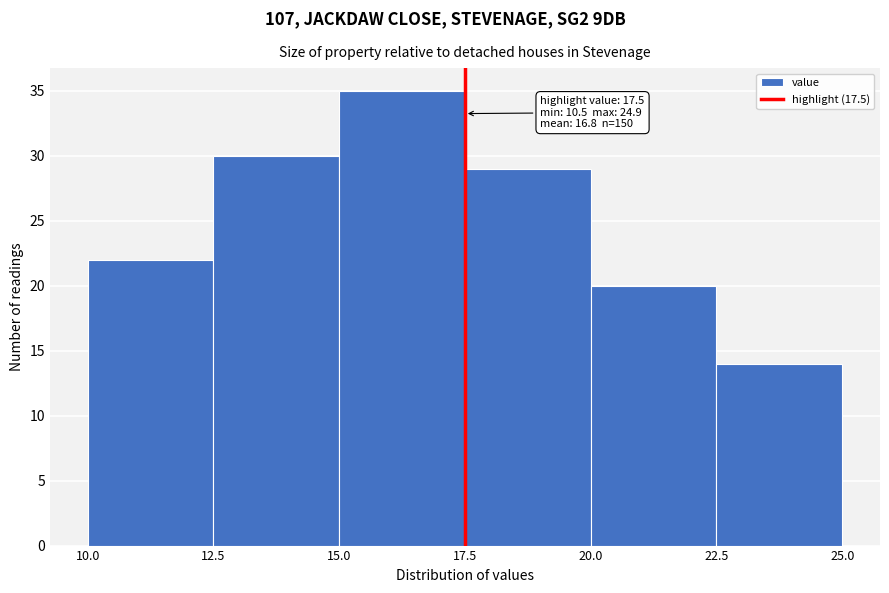

Which range on the x-axis has the tallest bar?

15.0 to 17.5